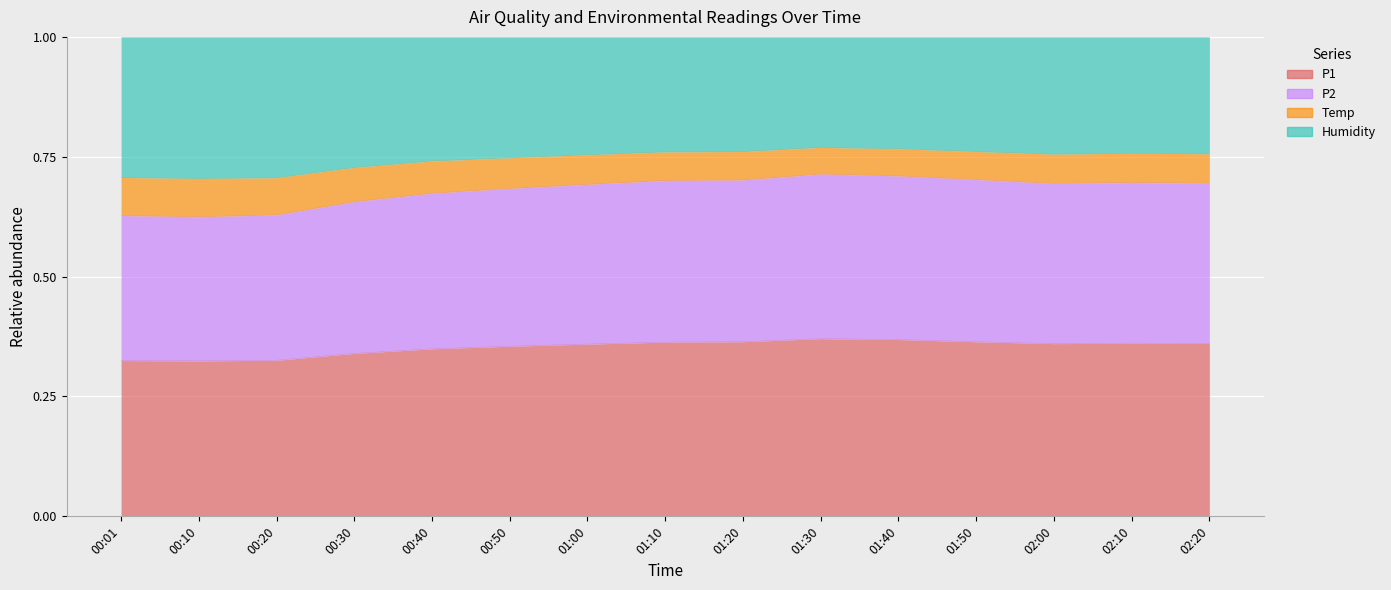

True or false: P2 has a value of 0.4 at 00:50.

False